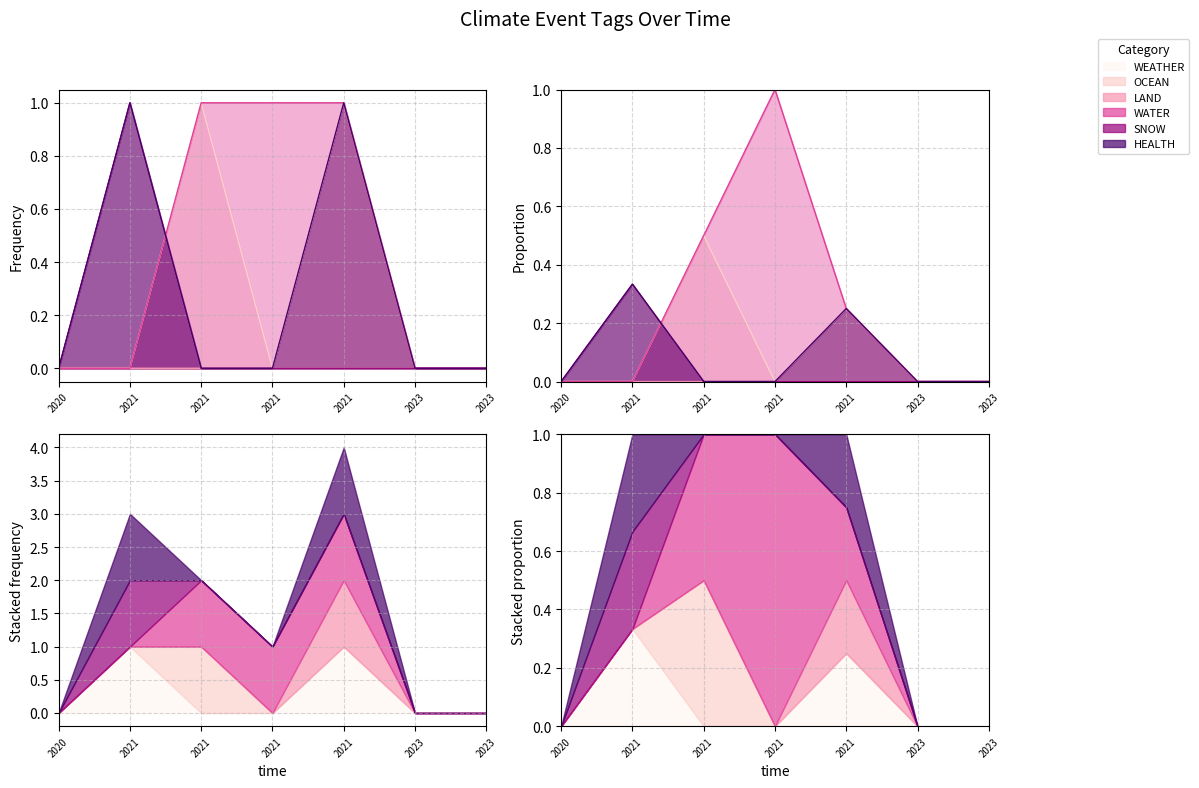

True or false: WEATHER and HEALTH cross at least once.

False